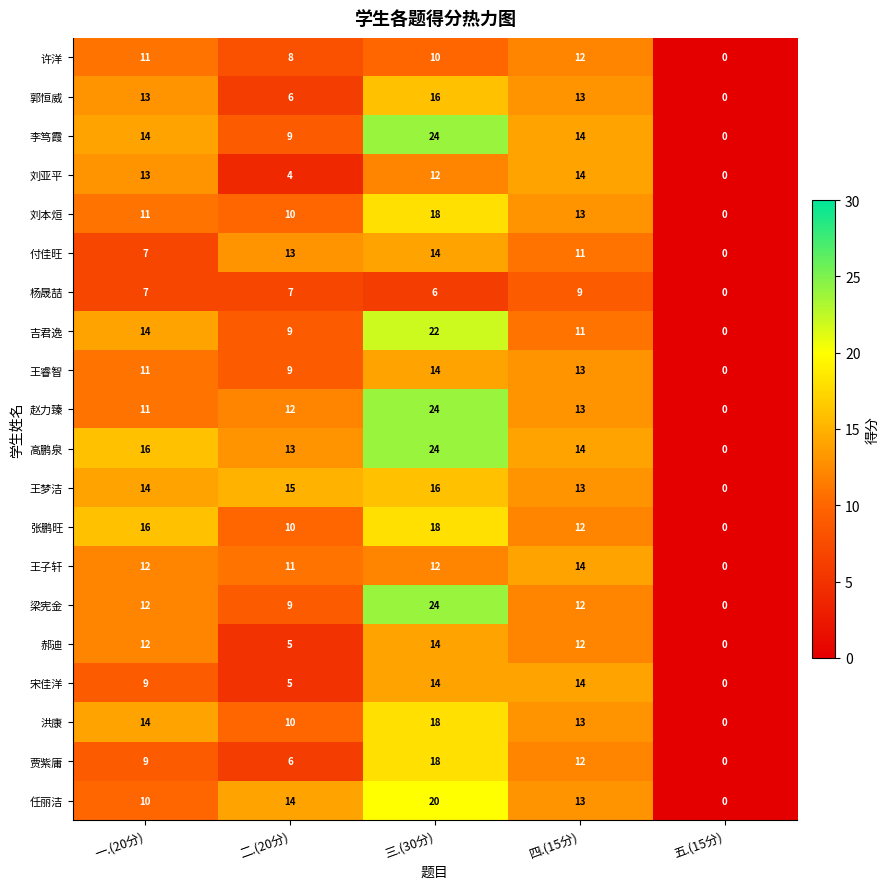

How many positive values does the 贾紫庸 series have?

4